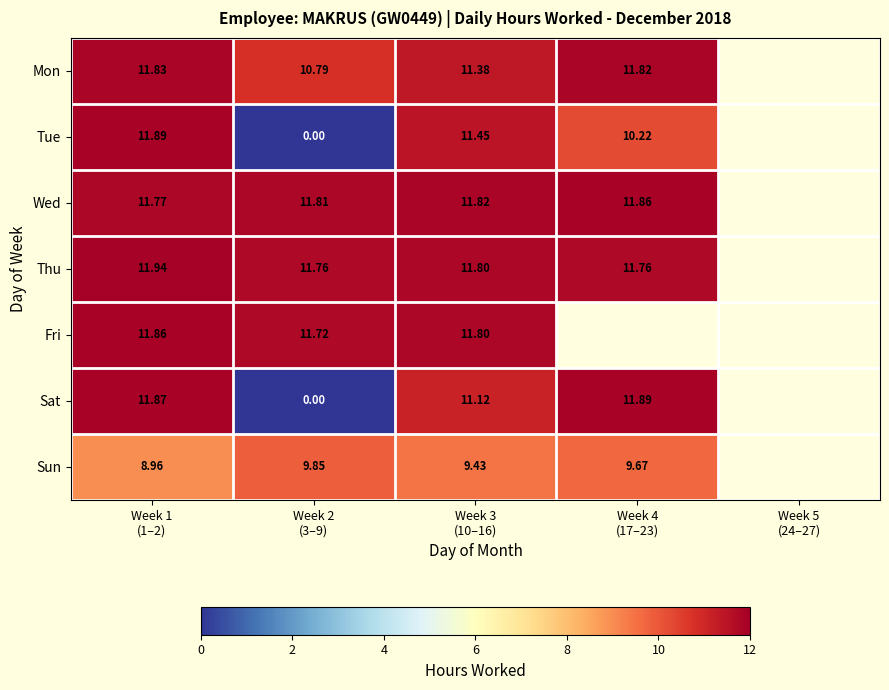

Is it true that Tue equals 0.0 at Week 2 (3–9)?

True